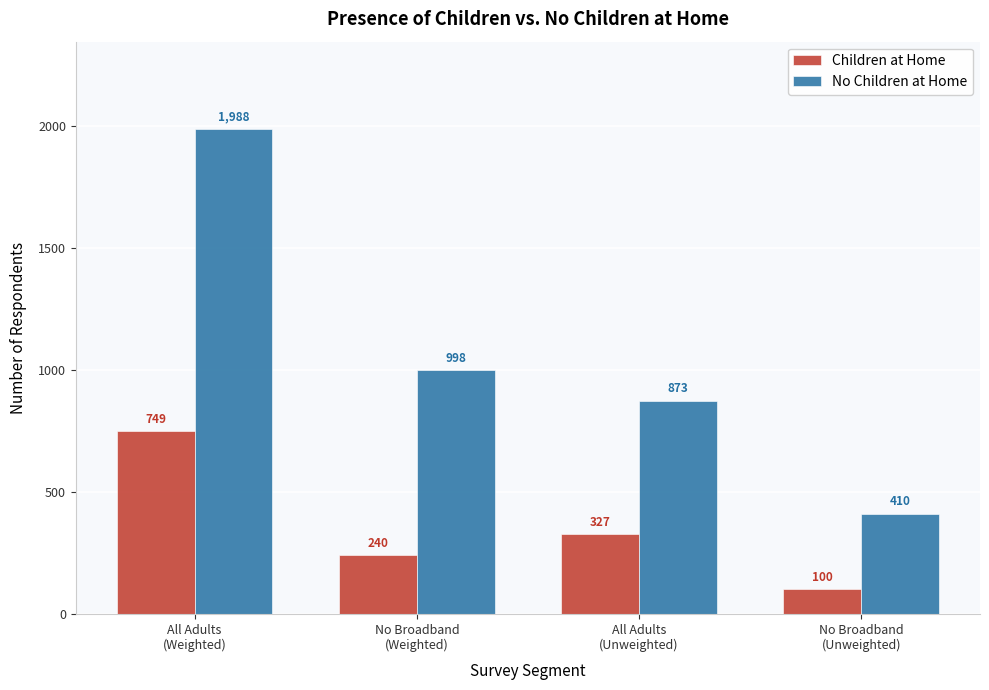

Reading right to left, transcribe all the data shown in this chart.

Children at Home: 100	327	240	749
No Children at Home: 410	873	998	1988